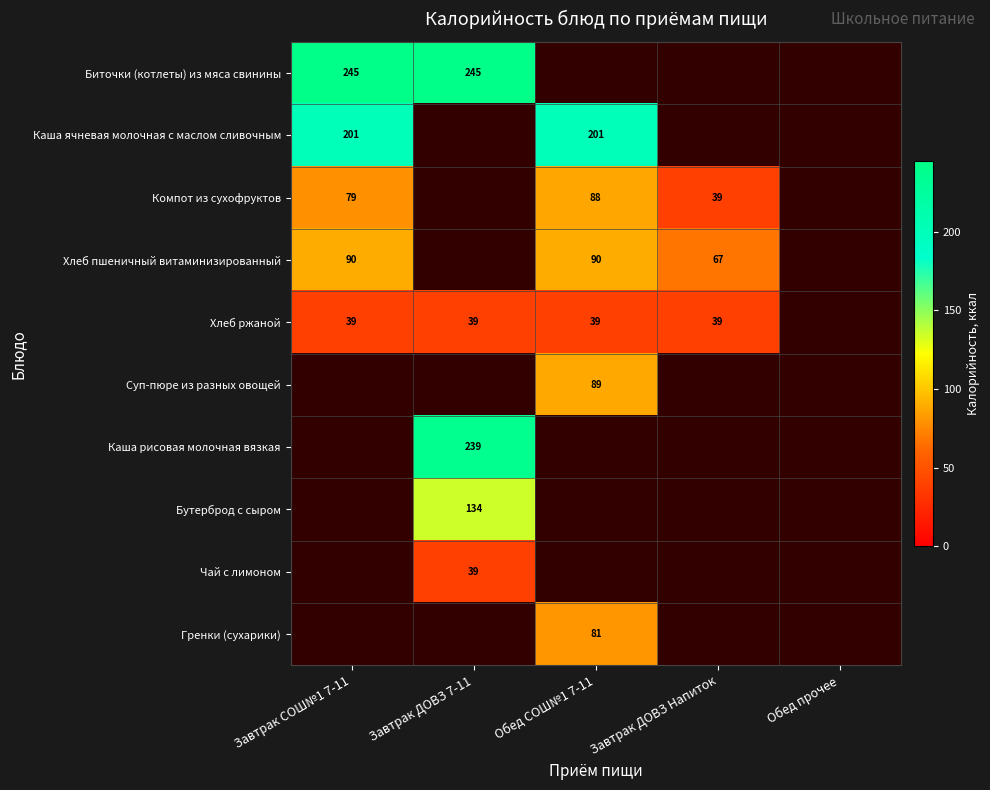

True or false: Чай с лимоном has a value of 39 at Завтрак ДОВЗ 7-11.

True